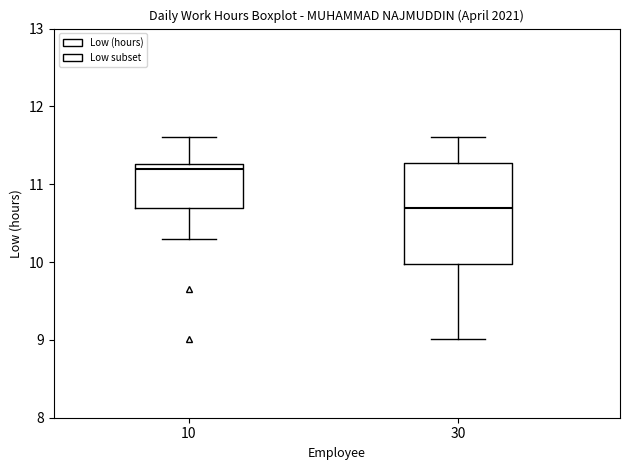

Reading left to right, transcribe this box plot: for each box, give where its median line is, the range the box spans, and where its two whiskers end, as read against the y-axis. The values are not printed on the chart, so give them approximately, as read against the axis.

10: median 11.2, box 10.7 to 11.3, whiskers 10.3 to 11.6
30: median 10.7, box 10.0 to 11.3, whiskers 9.0 to 11.6